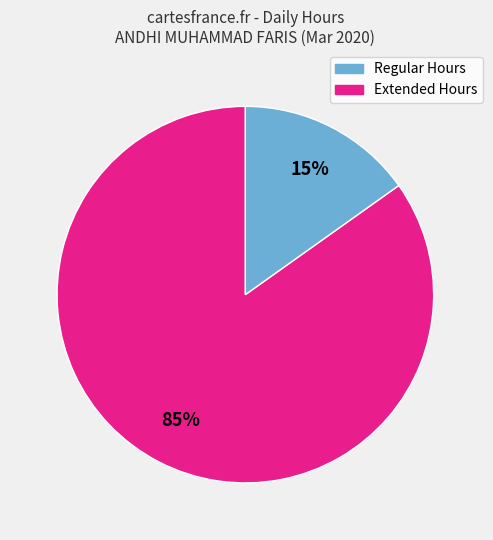

To the nearest percent, what is the difference between the largest and smallest slice percentages?

70%